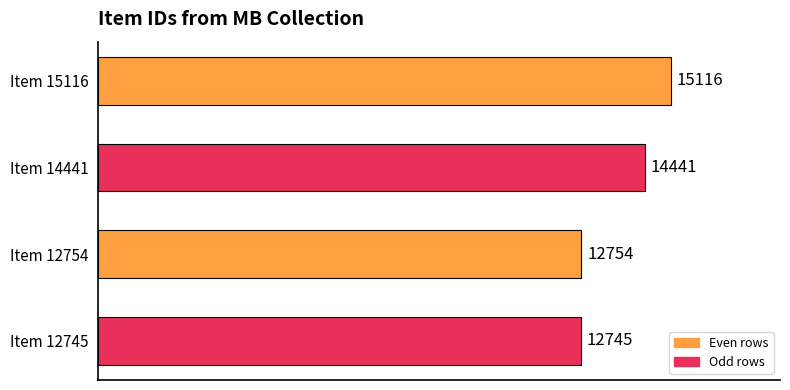

List the labels in order of value, smallest first.

Item 12745, Item 12754, Item 14441, Item 15116